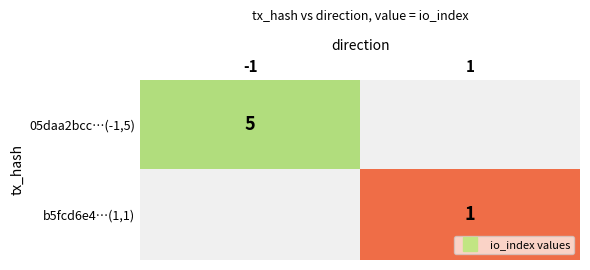

The b5fcd6e4…(1,1) series shows -1 at -1. True or false?

False